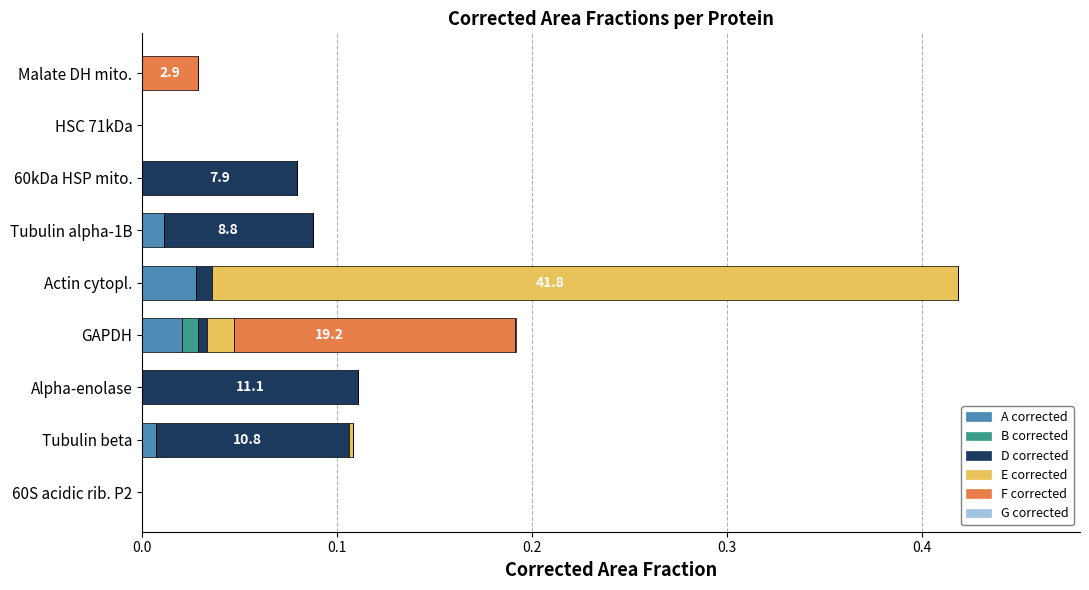

Is it true that A corrected equals 0.0 at Tubulin alpha-1B?

True